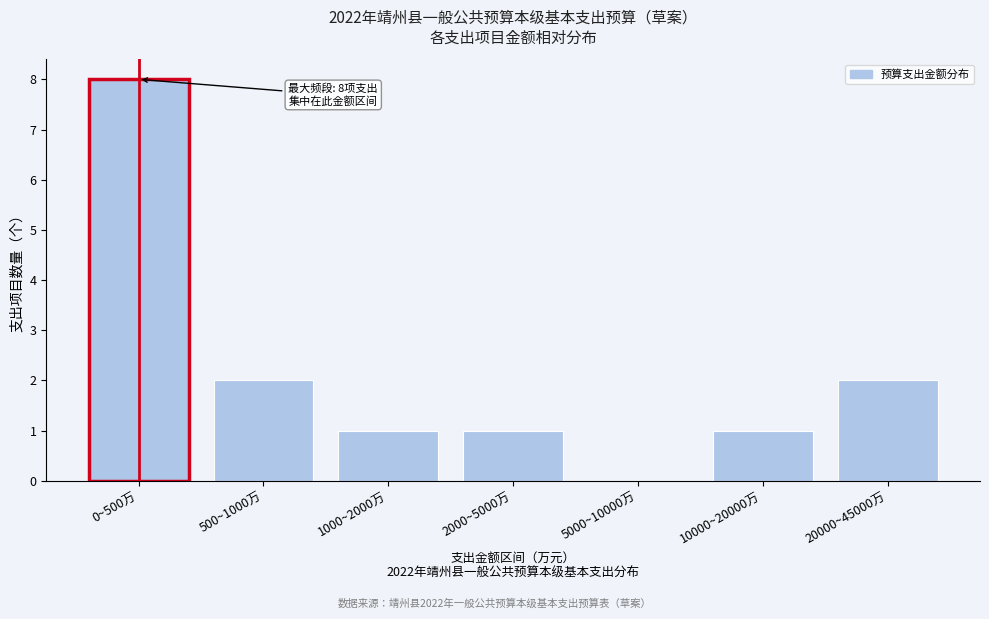

Reading left to right, extract all data points from this chart.

0~500万=8	500~1000万=2	1000~2000万=1	2000~5000万=1	5000~10000万=0	10000~20000万=1	20000~45000万=2